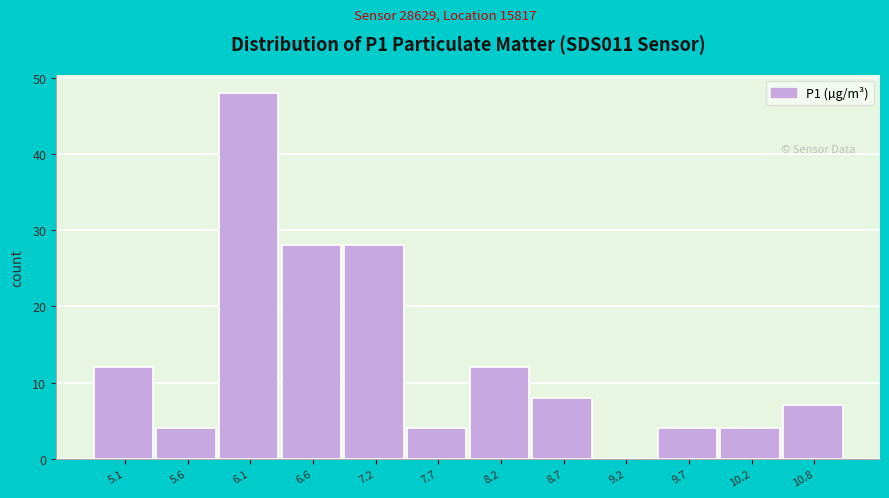

Reading left to right, list all the values displayed in this chart.

5.1=12	5.6=4	6.1=48	6.6=28	7.2=28	7.7=4	8.2=12	8.7=8	9.2=0	9.7=4	10.2=4	10.8=7